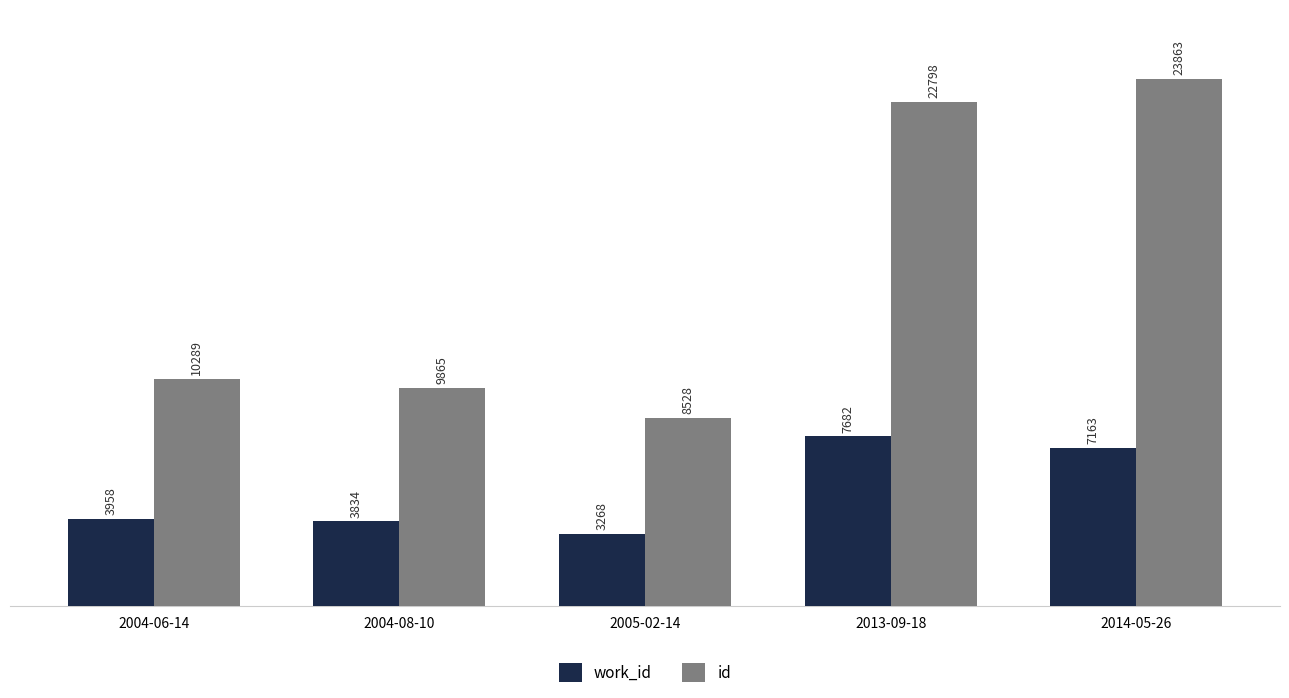

Which series has the widest spread of values?

id